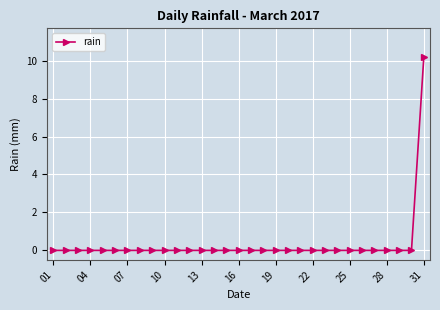

What is the sum of all values?

10.2